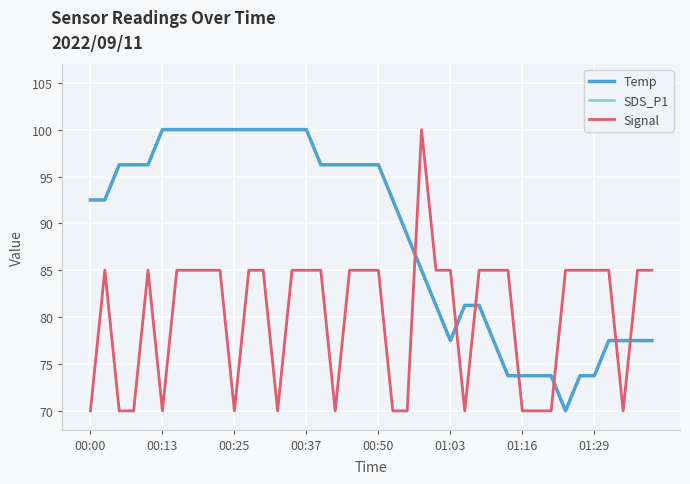

Which series has the largest total across all categories?

Temp